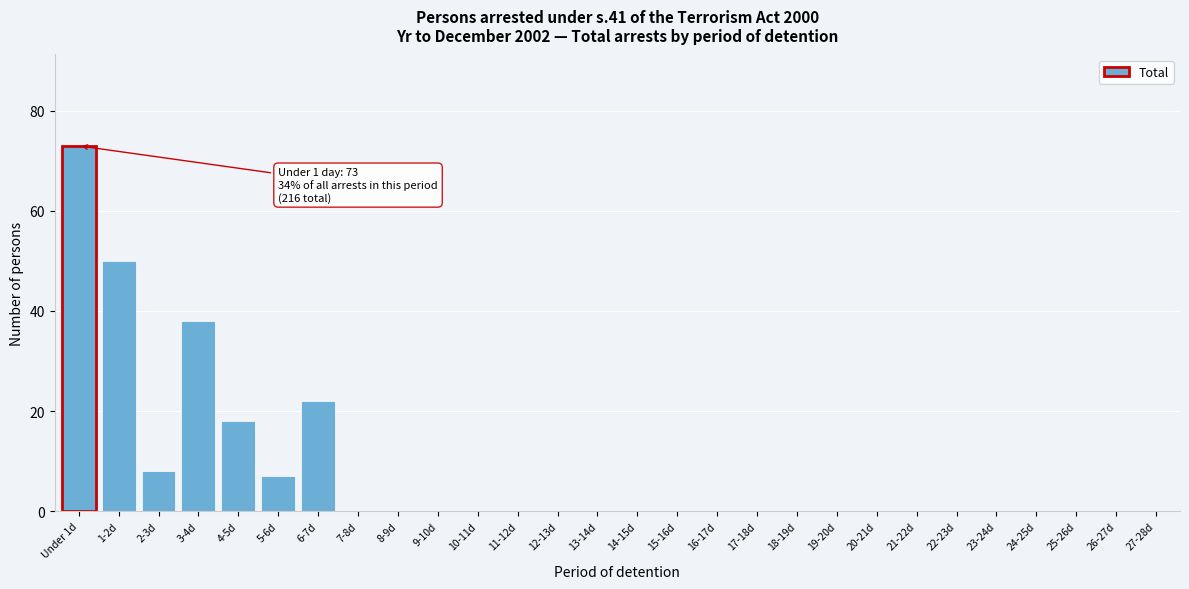

Reading right to left, what are all the values shown in this chart?

27-28d=0	26-27d=0	25-26d=0	24-25d=0	23-24d=0	22-23d=0	21-22d=0	20-21d=0	19-20d=0	18-19d=0	17-18d=0	16-17d=0	15-16d=0	14-15d=0	13-14d=0	12-13d=0	11-12d=0	10-11d=0	9-10d=0	8-9d=0	7-8d=0	6-7d=22	5-6d=7	4-5d=18	3-4d=38	2-3d=8	1-2d=50	Under 1d=73